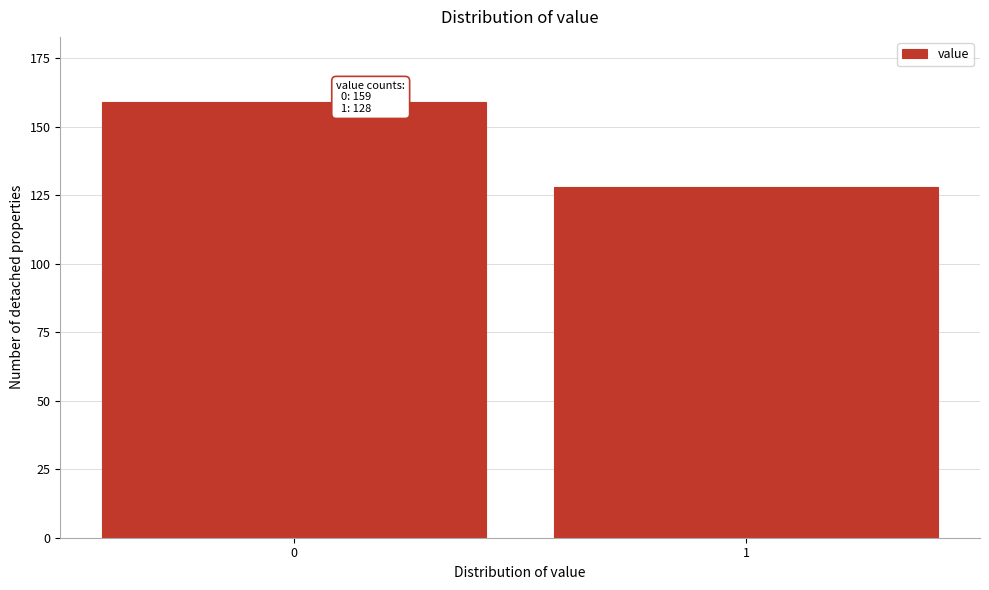

Reading left to right, transcribe all the data shown in this chart.

159	128